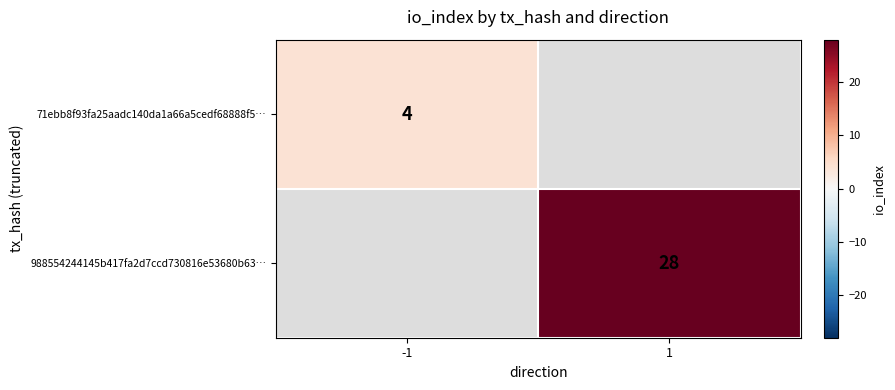

Is it true that 988554244145b417fa2d7ccd730816e53680b63… equals 40 at 1?

False